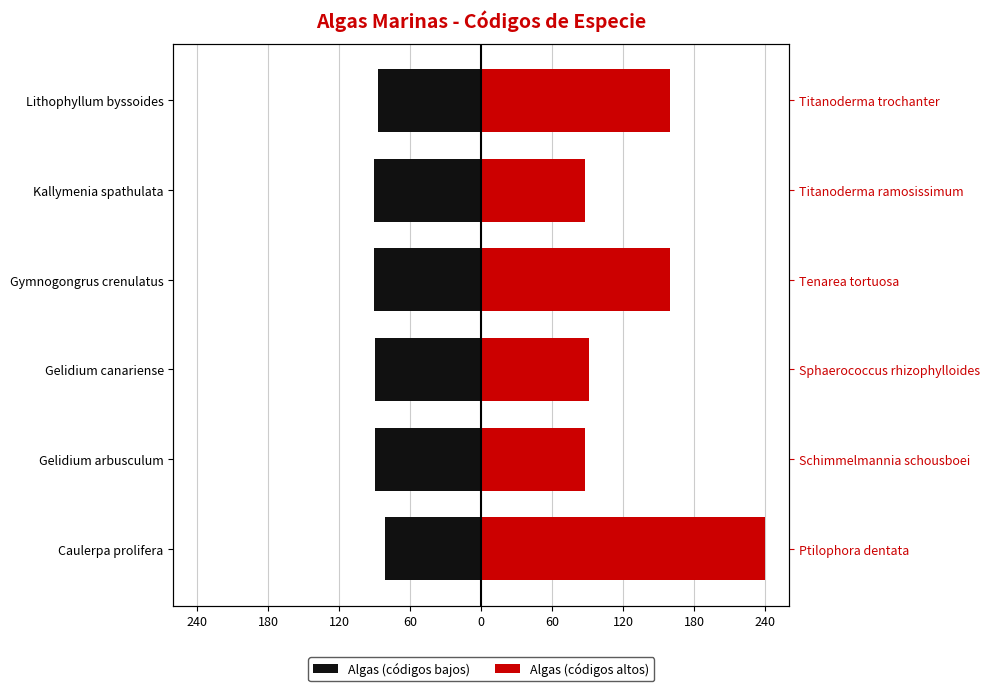

How many bars are there in total?

12